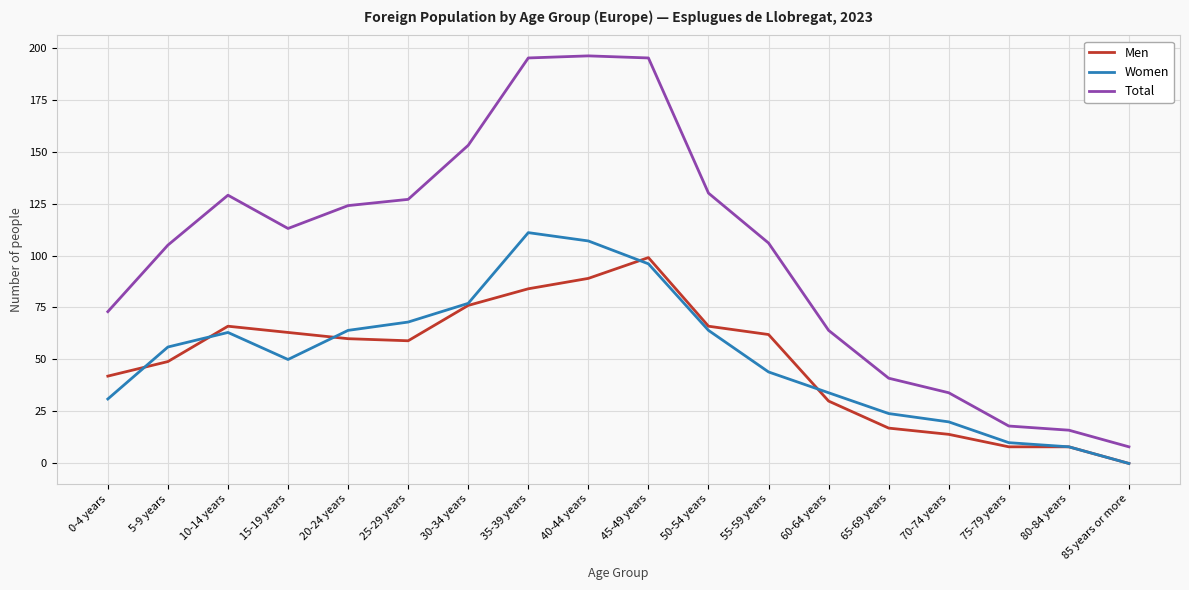

What are all the series names shown in the legend?

Men, Women, Total